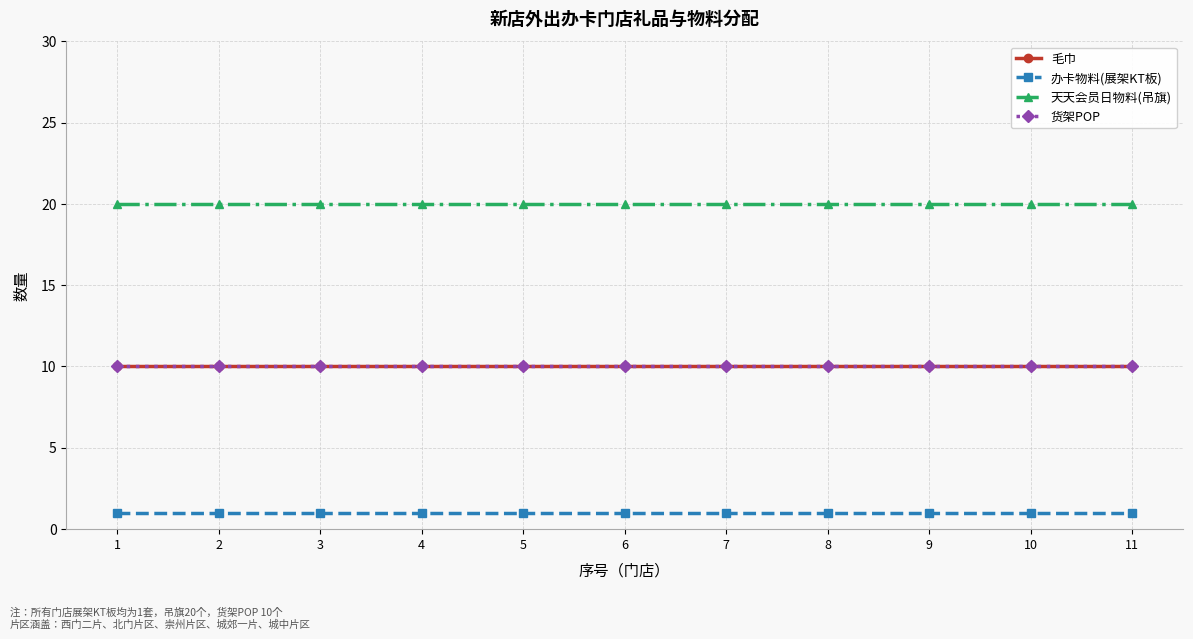

The value of 毛巾 at 8 is 10. True or false?

True